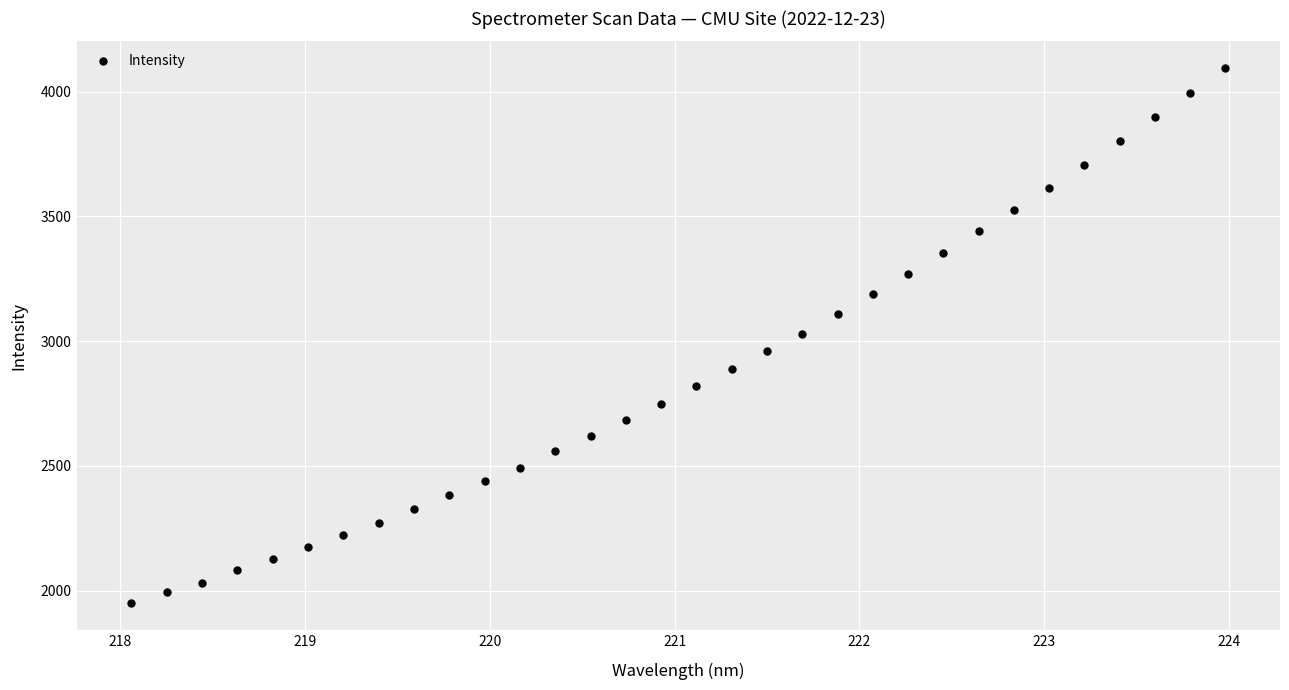

What is the range of Y values (max minus min)?

2145.4